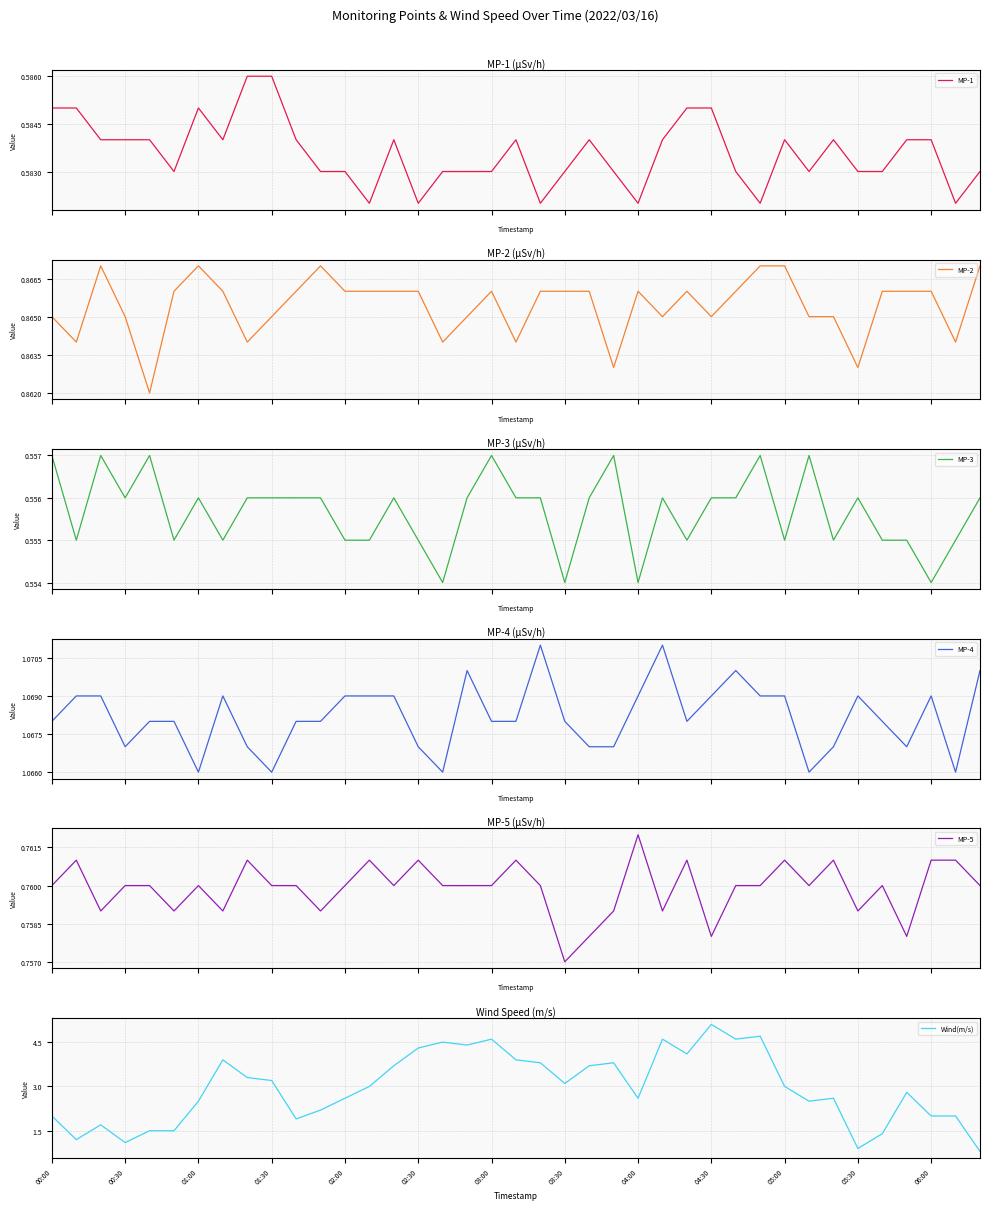

What are all the series names shown in the legend?

MP-1, MP-2, MP-3, MP-4, MP-5, Wind(m/s)